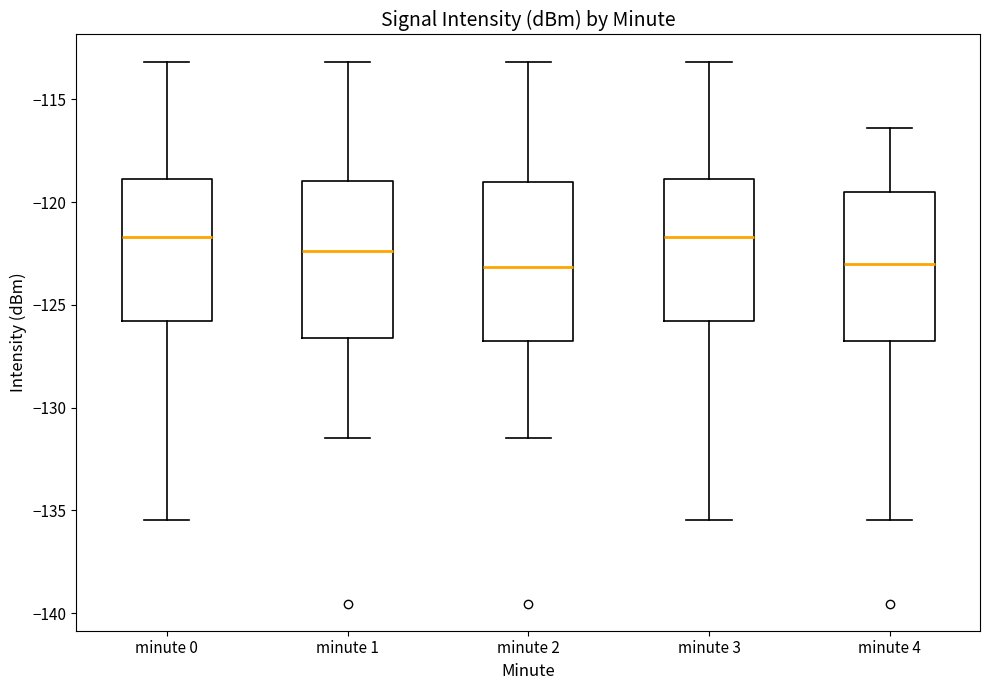

Reading left to right, read every box against the y-axis: the position of its median line, the range the box covers, and the ends of its whiskers. The values are not printed on the chart, so give them approximately, as read against the axis.

minute 0: median -121.5, box -126.0 to -119.0, whiskers -135.5 to -113.0
minute 1: median -122.5, box -126.5 to -119.0, whiskers -131.5 to -113.0
minute 2: median -123.0, box -126.5 to -119.0, whiskers -131.5 to -113.0
minute 3: median -121.5, box -126.0 to -119.0, whiskers -135.5 to -113.0
minute 4: median -123.0, box -126.5 to -119.5, whiskers -135.5 to -116.5